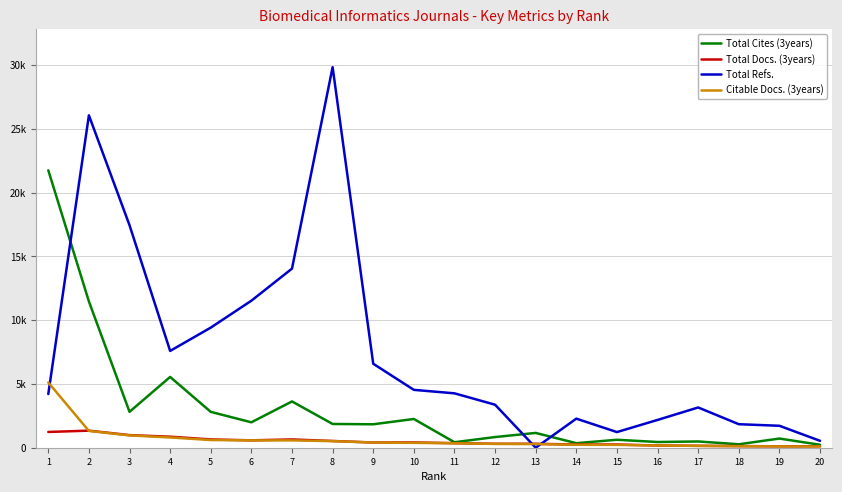

What is the value of the Total Docs. (3years) point at the 12th from the left?

307